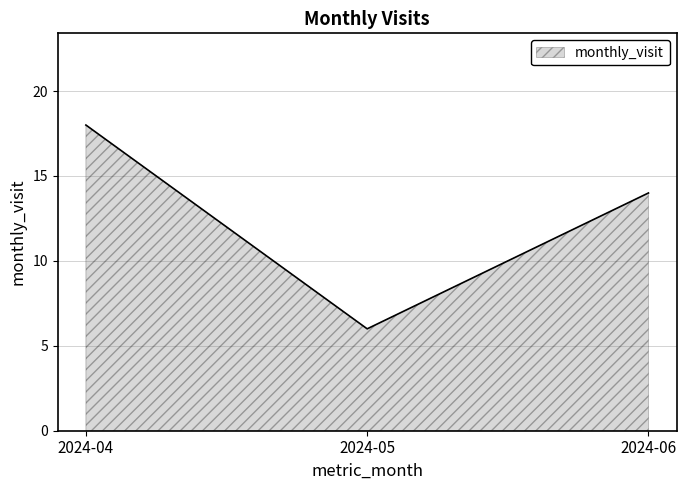

Does the chart have visible grid lines?

Yes